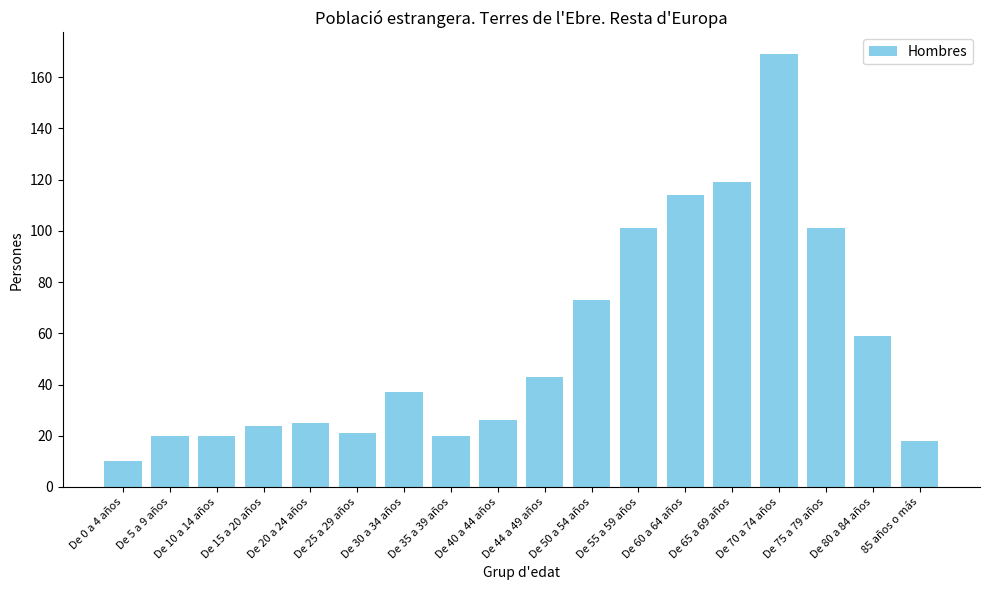

True or false: the data shows 43 at De 44 a 49 años.

True